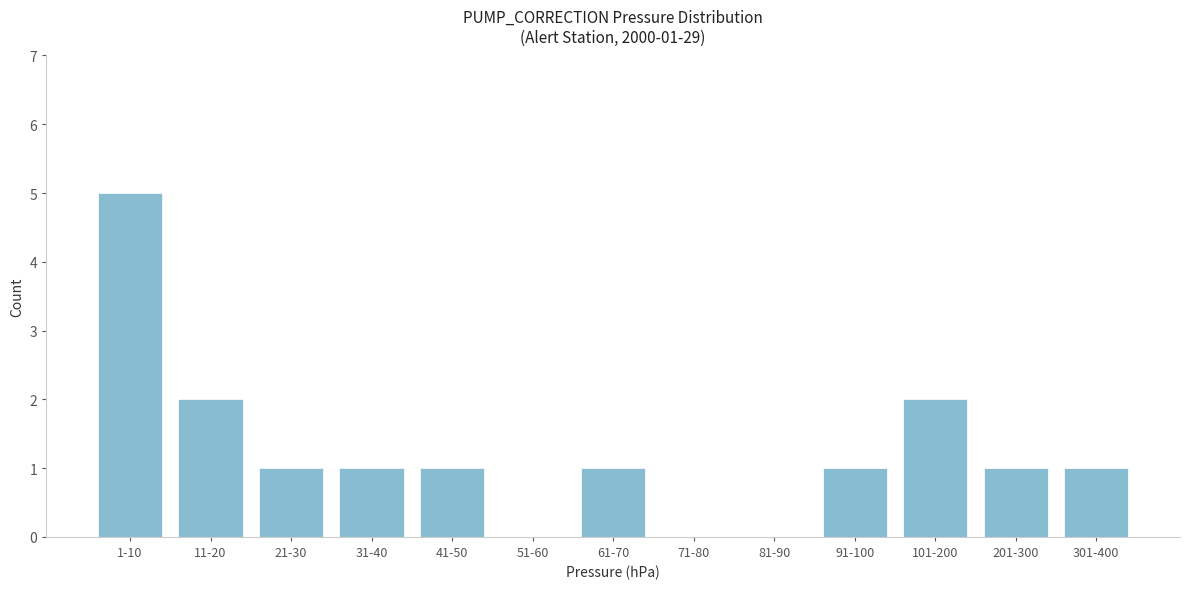

Reading left to right, what are all the values shown in this chart?

1-10=5	11-20=2	21-30=1	31-40=1	41-50=1	51-60=0	61-70=1	71-80=0	81-90=0	91-100=1	101-200=2	201-300=1	301-400=1